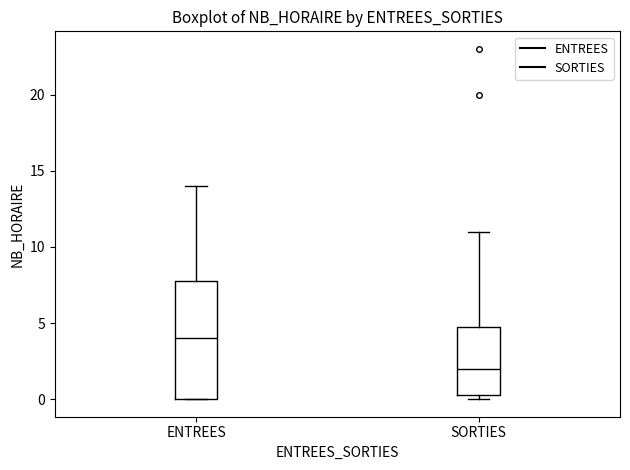

Reading left to right, read every box against the y-axis: the position of its median line, the range the box covers, and the ends of its whiskers. The values are not printed on the chart, so give them approximately, as read against the axis.

ENTREES: median 4.0, box 0.0 to 8.0, whiskers 0.0 to 14.0
SORTIES: median 2.0, box 0.5 to 5.0, whiskers 0.0 to 11.0